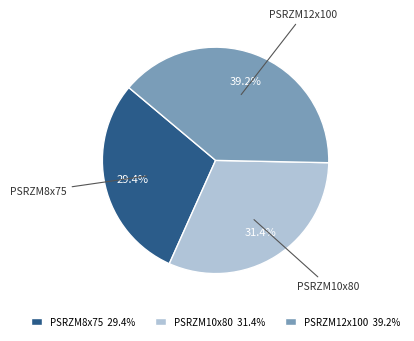

Is it true that PSRZM12x100 is 31% of the pie?

False